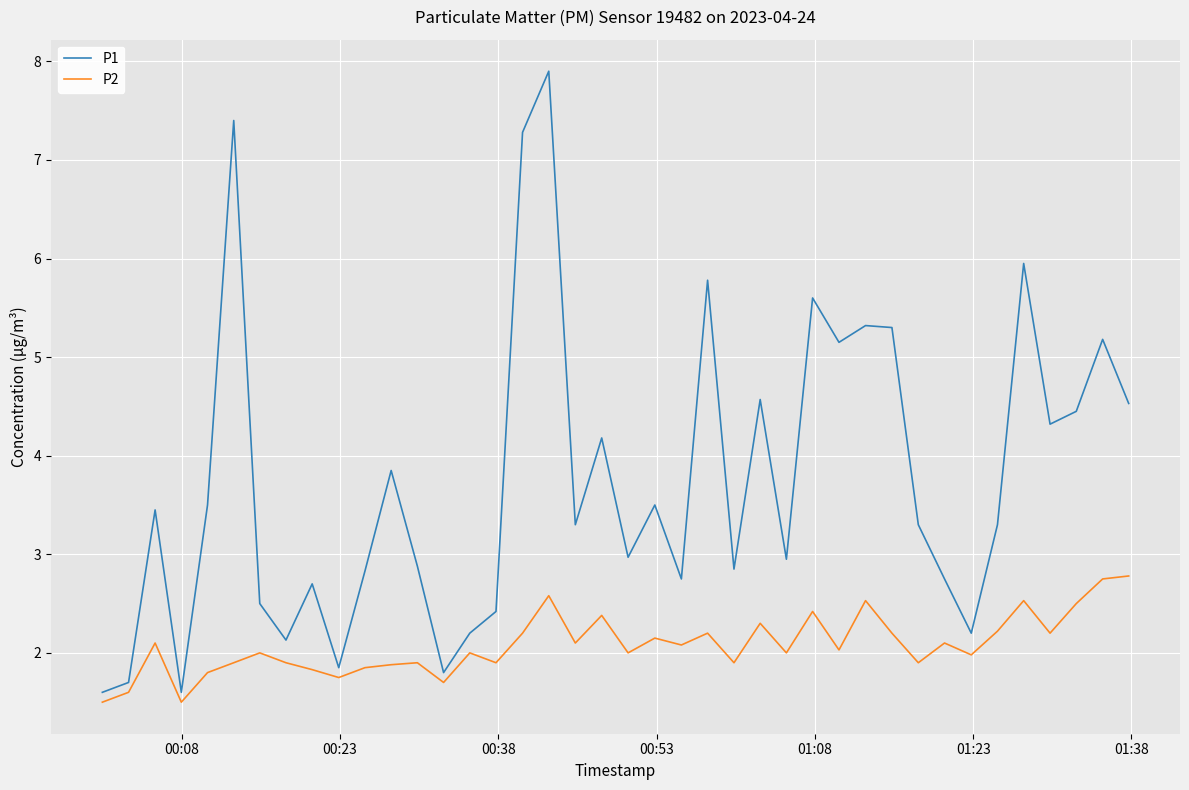

List the series in order of their peak value, lowest first.

P2, P1